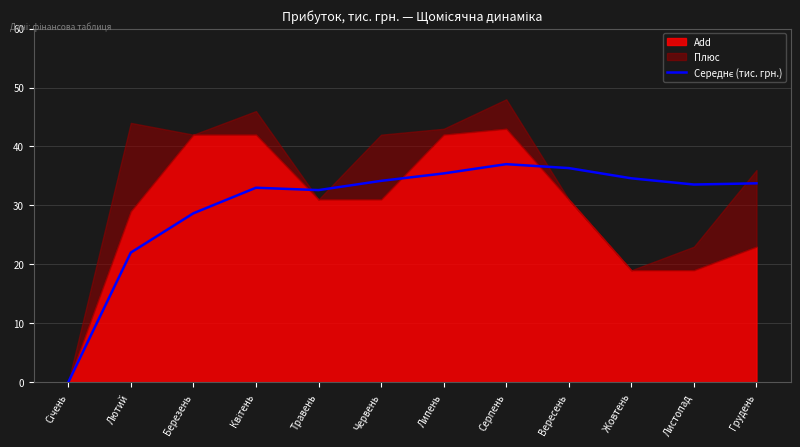

Where is the first local minimum?

Травень